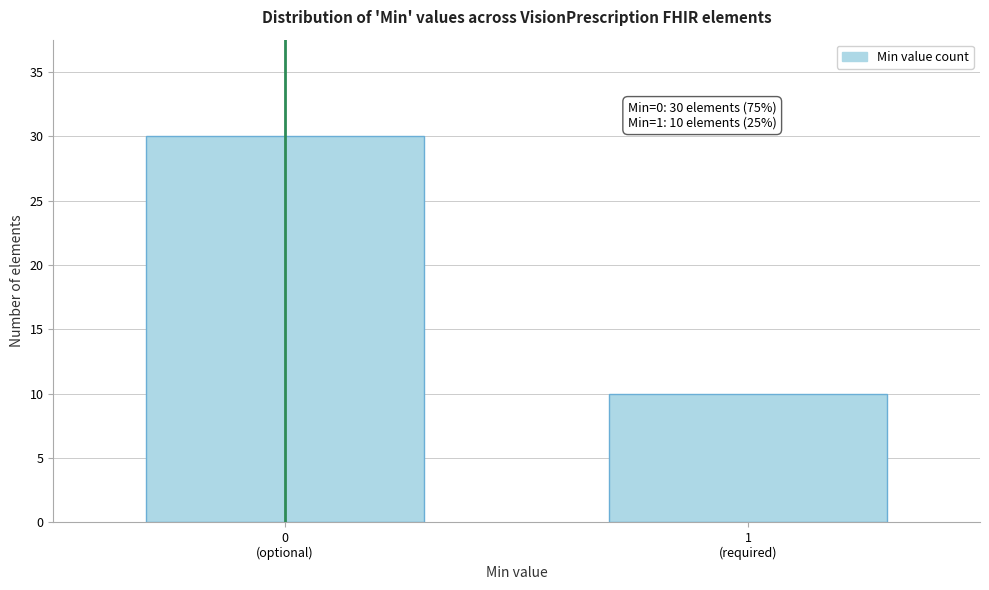

Reading right to left, extract all data points from this chart.

10	30